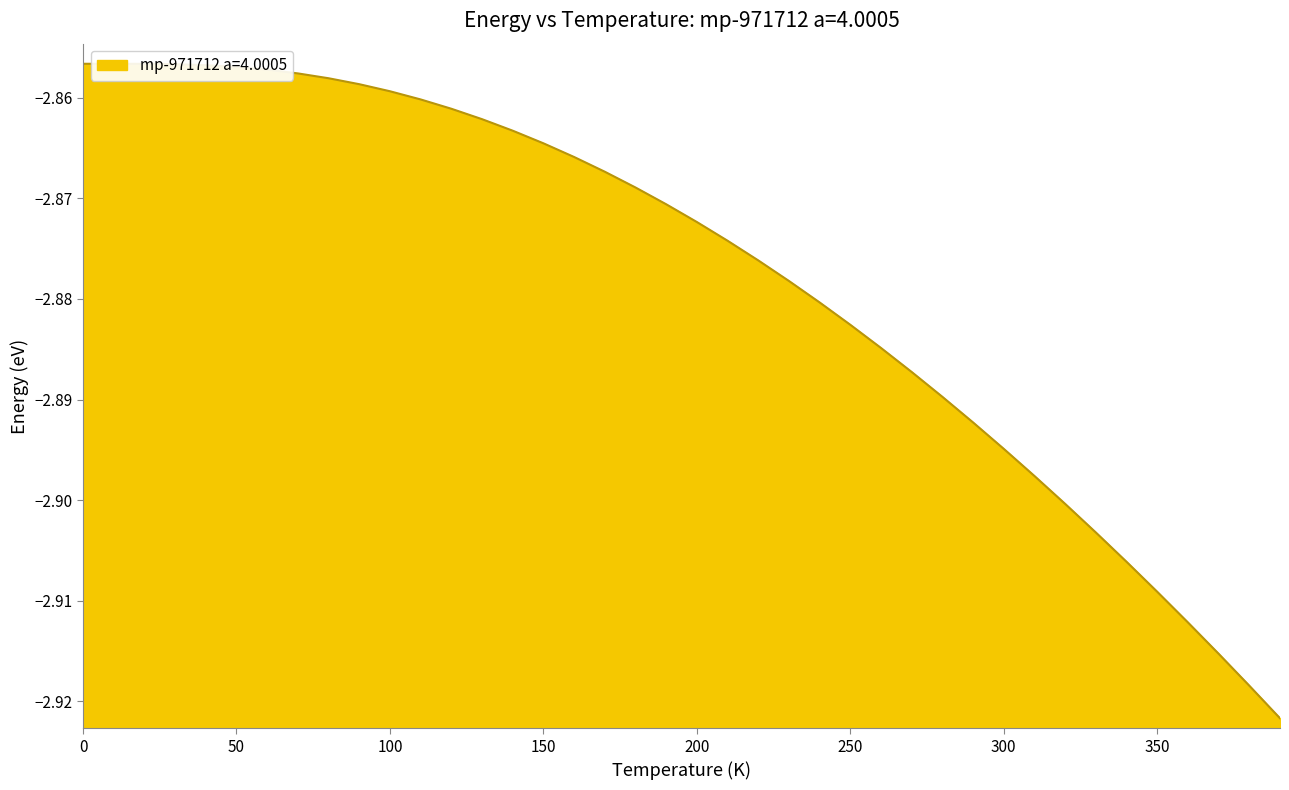

Is it true that the value at 340.0 is -4.7?

False